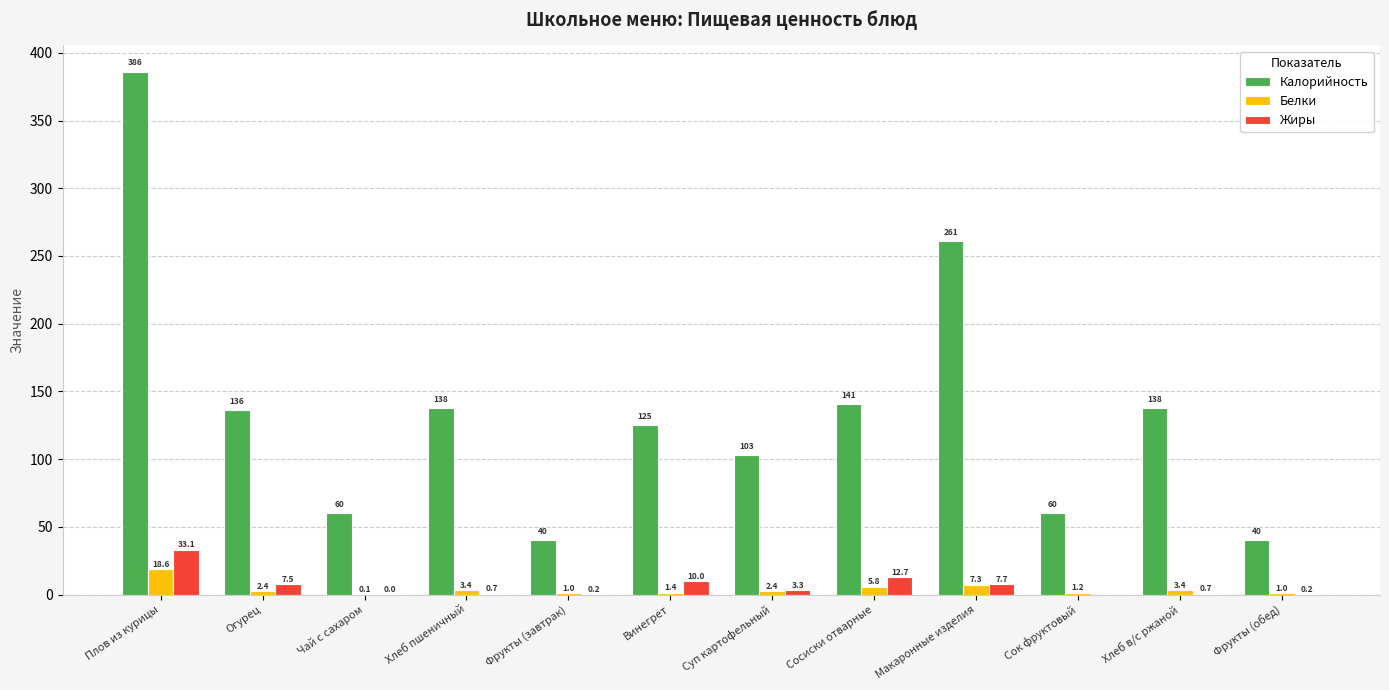

Which series changed the most between Фрукты (завтрак) and Винегрет?

Калорийность